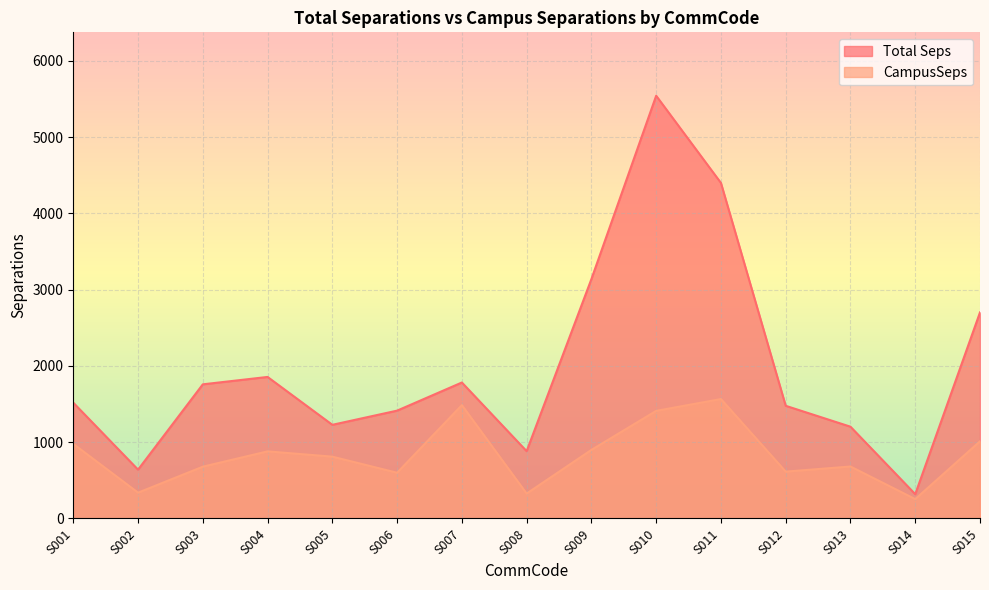

Where is the first local maximum for Total Seps?

S004